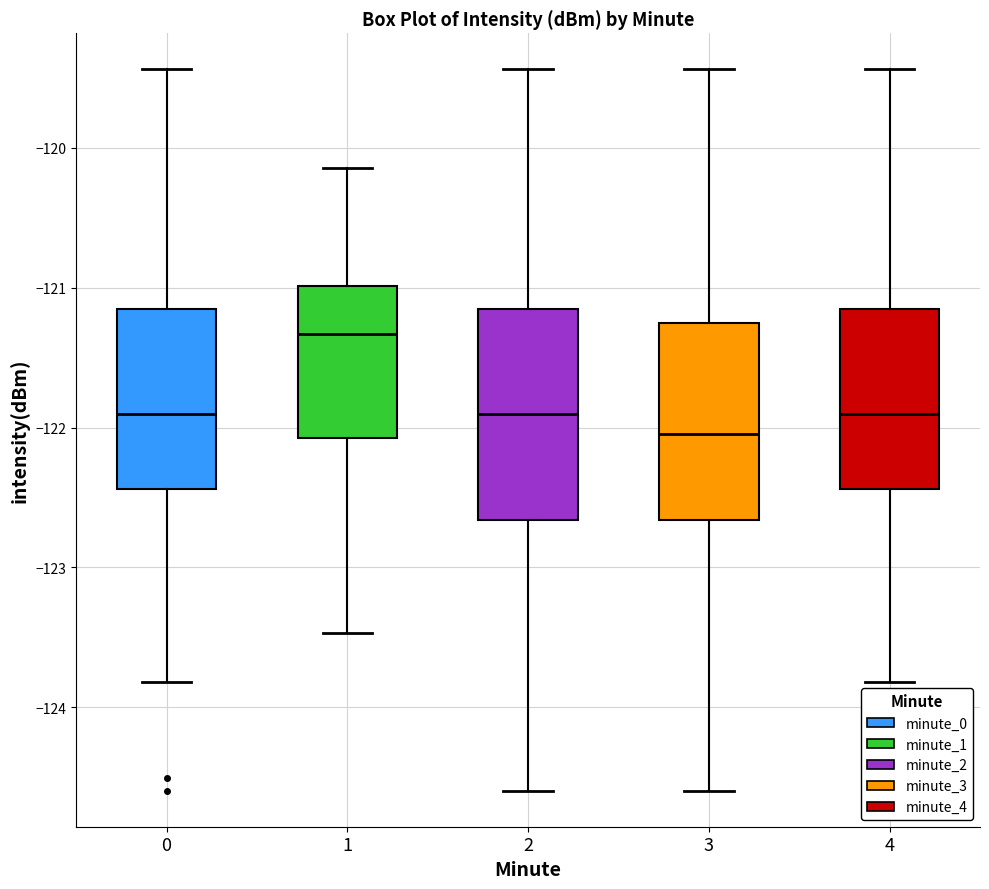

Where does the upper whisker of the box at x = 0 end on the y-axis? The values are not printed on the chart, so give them approximately, as read against the axis.

-119.4